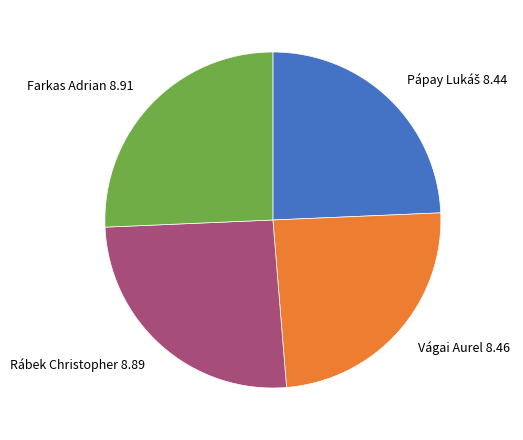

What is the ratio of the value at Vágai Aurel 8.46 to the value at Farkas Adrian 8.91?

0.9